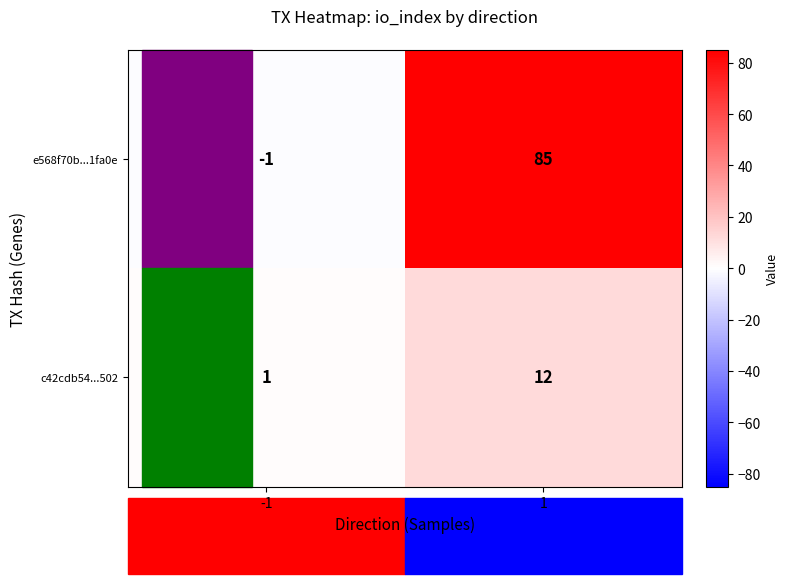

How many categories are shown in the chart?

2